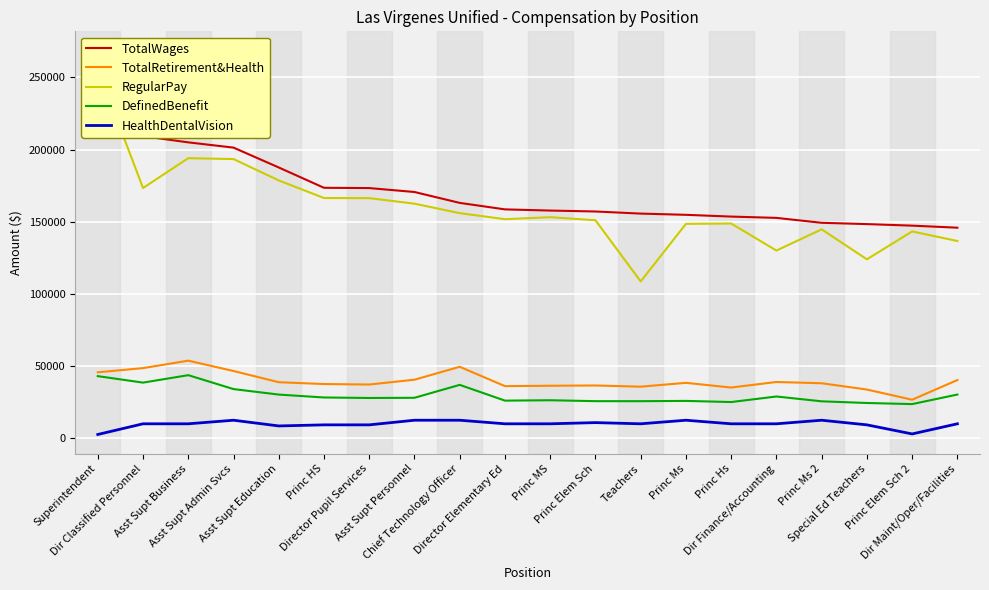

Reading left to right, transcribe all the data shown in this chart.

TotalWages: Superintendent=268684	Dir Classified Personnel=209345	Asst Supt Business=205059	Asst Supt Admin Svcs=201418	Asst Supt Education=187660	Princ HS=173577	Director Pupil Services=173385	Asst Supt Personnel=170660	Chief Technology Officer=163115	Director Elementary Ed=158621	Princ MS=157798	Princ Elem Sch=157158	Teachers=155698	Princ Ms=154848	Princ Hs=153628	Dir Finance/Accounting=152729	Princ Ms 2=149320	Special Ed Teachers=148420	Princ Elem Sch 2=147350	Dir Maint/Oper/Facilities=145924
TotalRetirement&Health: Superintendent=45730	Dir Classified Personnel=48633	Asst Supt Business=53799	Asst Supt Admin Svcs=46633	Asst Supt Education=38865	Princ HS=37608	Director Pupil Services=37261	Asst Supt Personnel=40597	Chief Technology Officer=49553	Director Elementary Ed=36156	Princ MS=36420	Princ Elem Sch=36607	Teachers=35772	Princ Ms=38436	Princ Hs=35174	Dir Finance/Accounting=39021	Princ Ms 2=38149	Special Ed Teachers=33785	Princ Elem Sch 2=26735	Dir Maint/Oper/Facilities=40370
RegularPay: Superintendent=255915	Dir Classified Personnel=173419	Asst Supt Business=194096	Asst Supt Admin Svcs=193482	Asst Supt Education=178693	Princ HS=166498	Director Pupil Services=166408	Asst Supt Personnel=162574	Chief Technology Officer=156012	Director Elementary Ed=151819	Princ MS=153195	Princ Elem Sch=151098	Teachers=108686	Princ Ms=148573	Princ Hs=148834	Dir Finance/Accounting=130083	Princ Ms 2=144796	Special Ed Teachers=124004	Princ Elem Sch 2=143341	Dir Maint/Oper/Facilities=136701
DefinedBenefit: Superintendent=43080	Dir Classified Personnel=38583	Asst Supt Business=43749	Asst Supt Admin Svcs=34108	Asst Supt Education=30299	Princ HS=28289	Director Pupil Services=27942	Asst Supt Personnel=28072	Chief Technology Officer=37028	Director Elementary Ed=26106	Princ MS=26370	Princ Elem Sch=25732	Teachers=25722	Princ Ms=25911	Princ Hs=25124	Dir Finance/Accounting=28971	Princ Ms 2=25624	Special Ed Teachers=24466	Princ Elem Sch 2=23702	Dir Maint/Oper/Facilities=30320
HealthDentalVision: Superintendent=2650	Dir Classified Personnel=10050	Asst Supt Business=10050	Asst Supt Admin Svcs=12525	Asst Supt Education=8566	Princ HS=9319	Director Pupil Services=9319	Asst Supt Personnel=12525	Chief Technology Officer=12525	Director Elementary Ed=10050	Princ MS=10050	Princ Elem Sch=10875	Teachers=10050	Princ Ms=12525	Princ Hs=10050	Dir Finance/Accounting=10050	Princ Ms 2=12525	Special Ed Teachers=9319	Princ Elem Sch 2=3033	Dir Maint/Oper/Facilities=10050